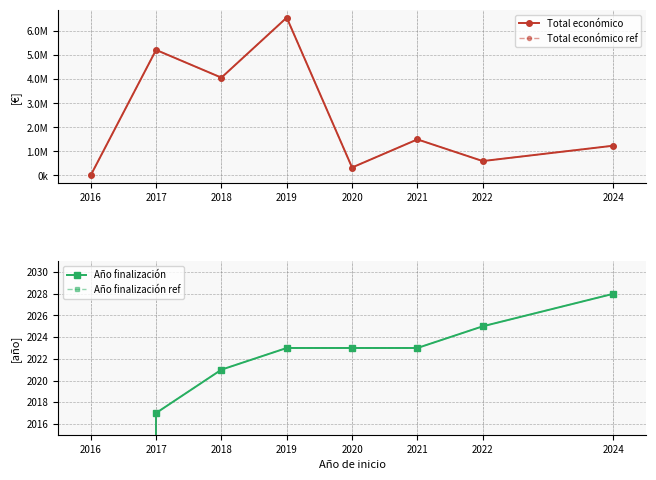

Where is Total económico ref nearest to the value 3281156?

2018